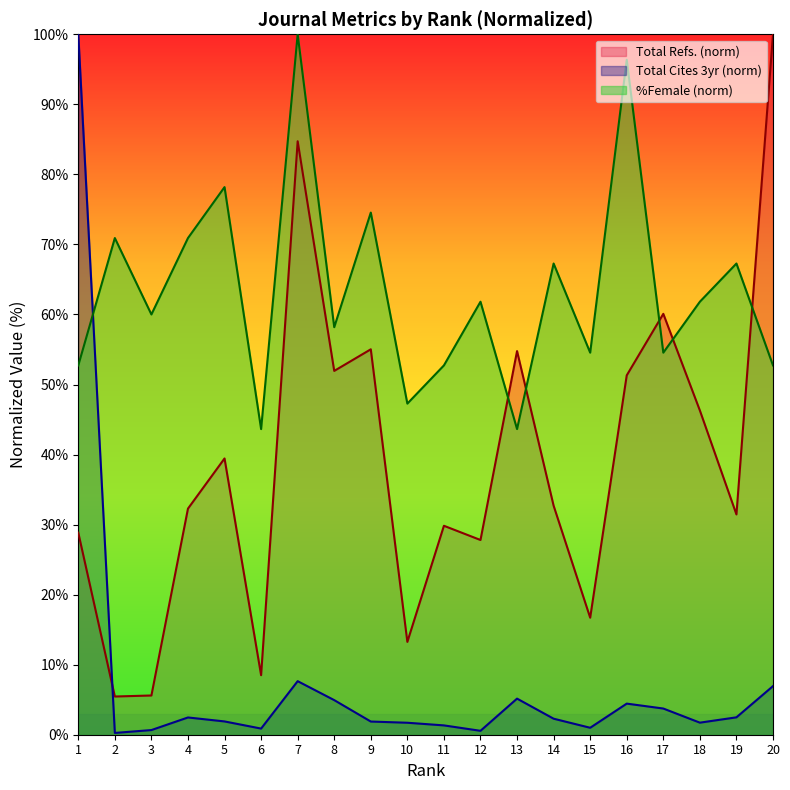

After their last crossing, which series has the higher values: Total Refs. or Total Cites (3years)?

Total Refs.